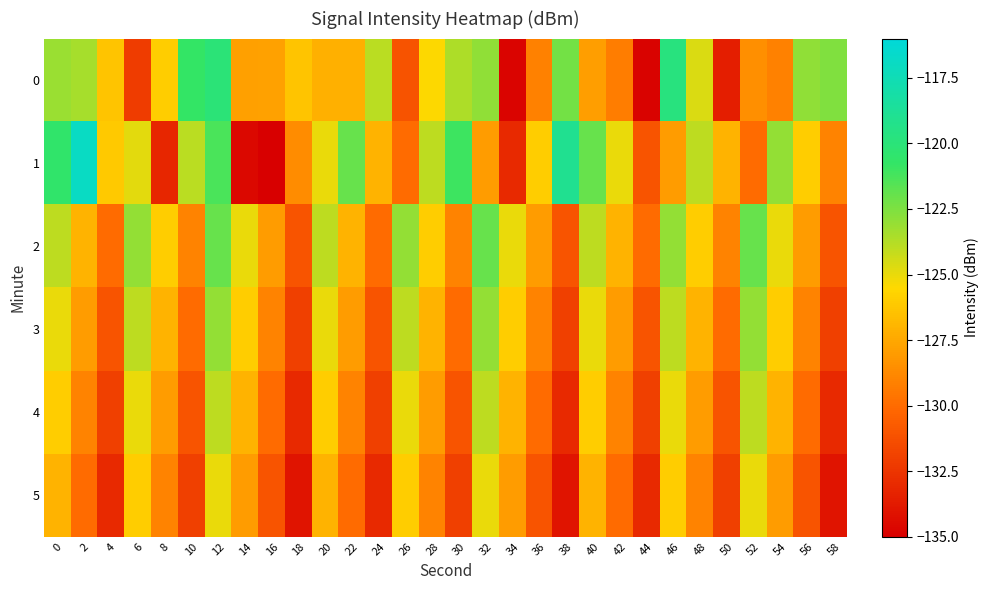

Reading left to right, what are all the values shown in this chart?

0: 0=-123.2	2=-123.5	4=-126.4	6=-132.1	8=-126.0	10=-120.8	12=-120.0	14=-127.8	16=-127.8	18=-126.4	20=-127.2	22=-127.2	24=-123.9	26=-131.1	28=-125.5	30=-123.6	32=-123.0	34=-134.8	36=-129.1	38=-122.2	40=-127.9	42=-129.3	44=-134.8	46=-119.8	48=-124.6	50=-133.5	52=-128.5	54=-129.1	56=-122.9	58=-122.6
1: 0=-120.6	2=-116.9	4=-126.1	6=-124.9	8=-133.2	10=-123.9	12=-121.3	14=-134.6	16=-135.4	18=-128.6	20=-125.0	22=-122.0	24=-127.0	26=-130.0	28=-124.0	30=-121.0	32=-128.0	34=-133.0	36=-126.0	38=-119.0	40=-122.0	42=-125.0	44=-131.0	46=-128.0	48=-124.0	50=-127.0	52=-130.0	54=-123.0	56=-126.0	58=-129.0
2: 0=-124.0	2=-127.0	4=-130.0	6=-123.0	8=-126.0	10=-129.0	12=-122.0	14=-125.0	16=-128.0	18=-131.0	20=-124.0	22=-127.0	24=-130.0	26=-123.0	28=-126.0	30=-129.0	32=-122.0	34=-125.0	36=-128.0	38=-131.0	40=-124.0	42=-127.0	44=-130.0	46=-123.0	48=-126.0	50=-129.0	52=-122.0	54=-125.0	56=-128.0	58=-131.0
3: 0=-125.0	2=-128.0	4=-131.0	6=-124.0	8=-127.0	10=-130.0	12=-123.0	14=-126.0	16=-129.0	18=-132.0	20=-125.0	22=-128.0	24=-131.0	26=-124.0	28=-127.0	30=-130.0	32=-123.0	34=-126.0	36=-129.0	38=-132.0	40=-125.0	42=-128.0	44=-131.0	46=-124.0	48=-127.0	50=-130.0	52=-123.0	54=-126.0	56=-129.0	58=-132.0
4: 0=-126.0	2=-129.0	4=-132.0	6=-125.0	8=-128.0	10=-131.0	12=-124.0	14=-127.0	16=-130.0	18=-133.0	20=-126.0	22=-129.0	24=-132.0	26=-125.0	28=-128.0	30=-131.0	32=-124.0	34=-127.0	36=-130.0	38=-133.0	40=-126.0	42=-129.0	44=-132.0	46=-125.0	48=-128.0	50=-131.0	52=-124.0	54=-127.0	56=-130.0	58=-133.0
5: 0=-127.0	2=-130.0	4=-133.0	6=-126.0	8=-129.0	10=-132.0	12=-125.0	14=-128.0	16=-131.0	18=-134.0	20=-127.0	22=-130.0	24=-133.0	26=-126.0	28=-129.0	30=-132.0	32=-125.0	34=-128.0	36=-131.0	38=-134.0	40=-127.0	42=-130.0	44=-133.0	46=-126.0	48=-129.0	50=-132.0	52=-125.0	54=-128.0	56=-131.0	58=-134.0